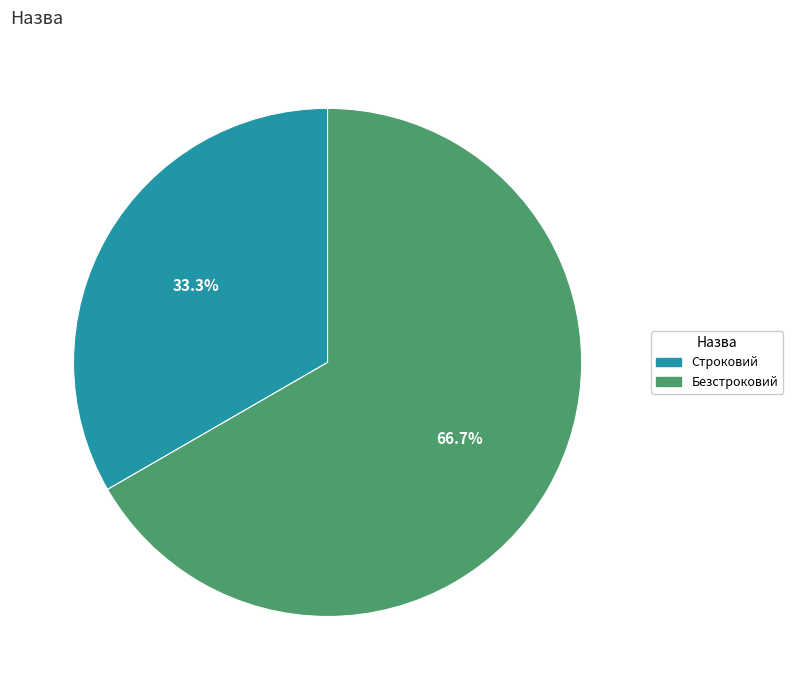

Which slice is the smallest?

Строковий